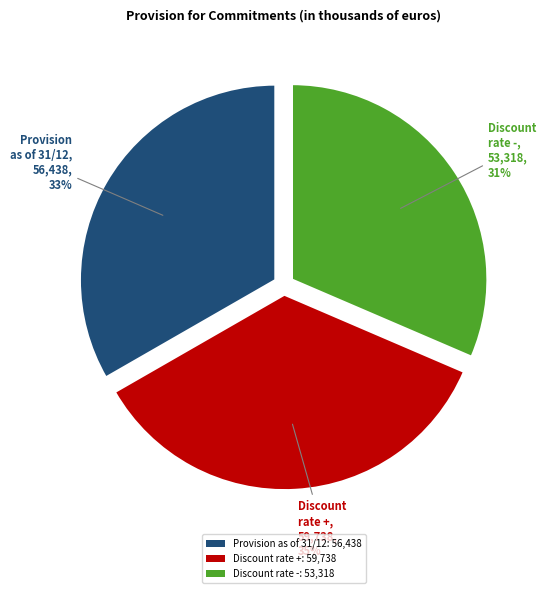

Rank the categories by value from highest to lowest.

Discount rate +: 59,738, Provision as of 31/12: 56,438, Discount rate -: 53,318